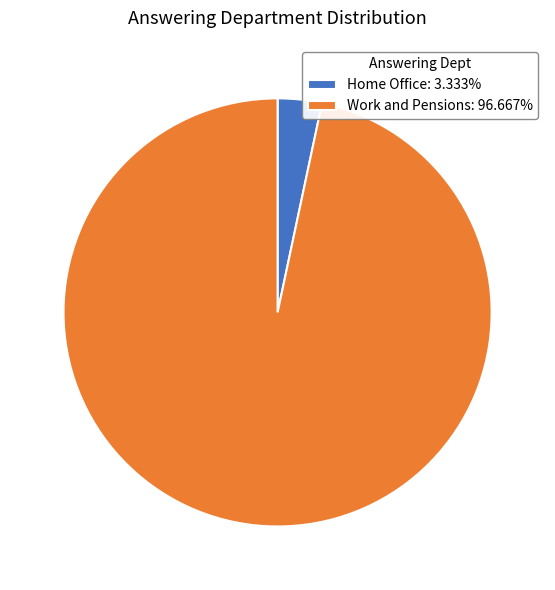

Do Work and Pensions: 96.667% and Home Office: 3.333% together represent more than half of the pie?

Yes